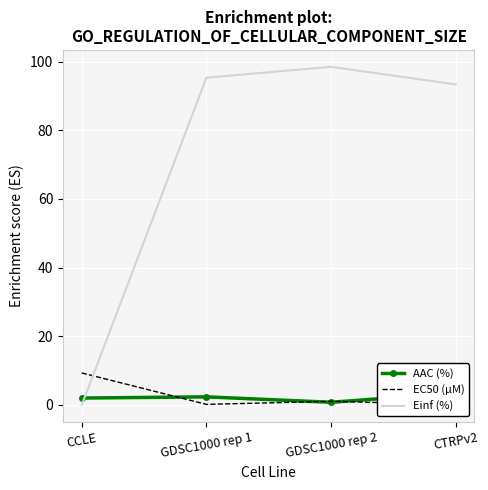

Reading left to right, transcribe all the data shown in this chart.

AAC (%): 2.0	2.4	0.8	3.5
EC50 (µM): 9.3	0.2	1.1	0.2
Einf (%): 0.0	95.3	98.5	93.3